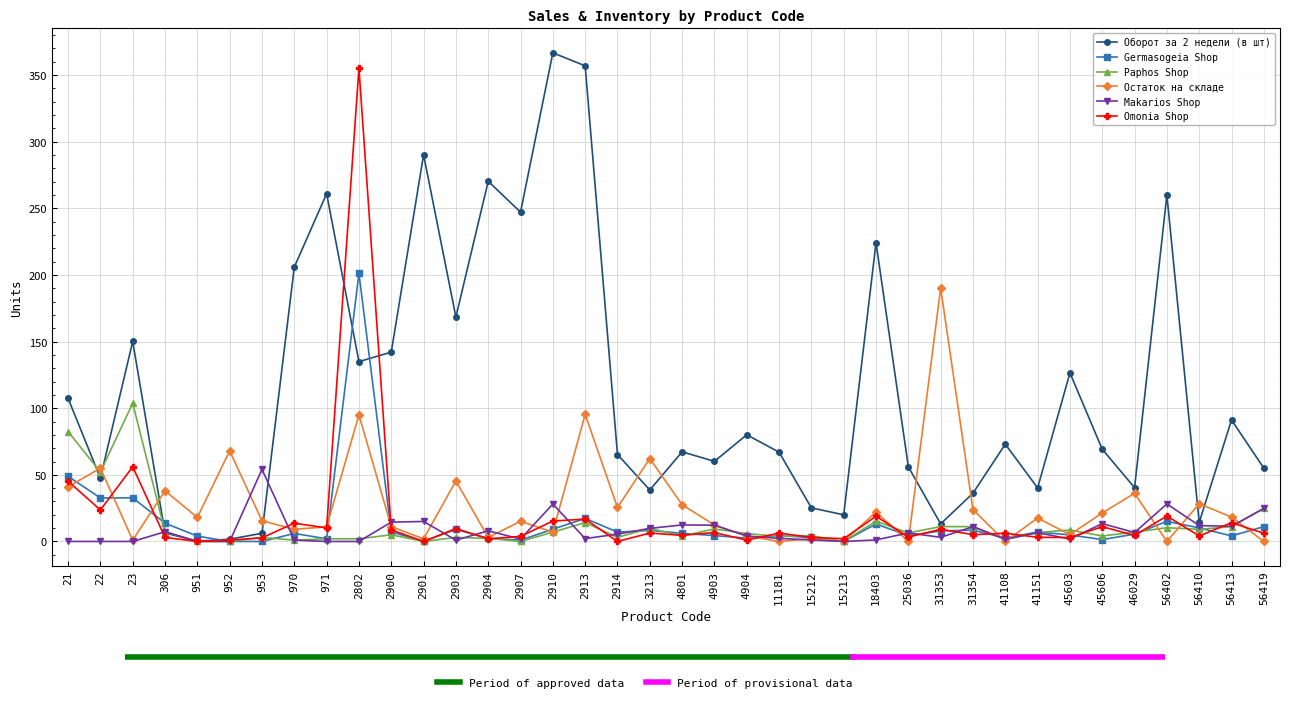

How many series are shown in this chart?

6